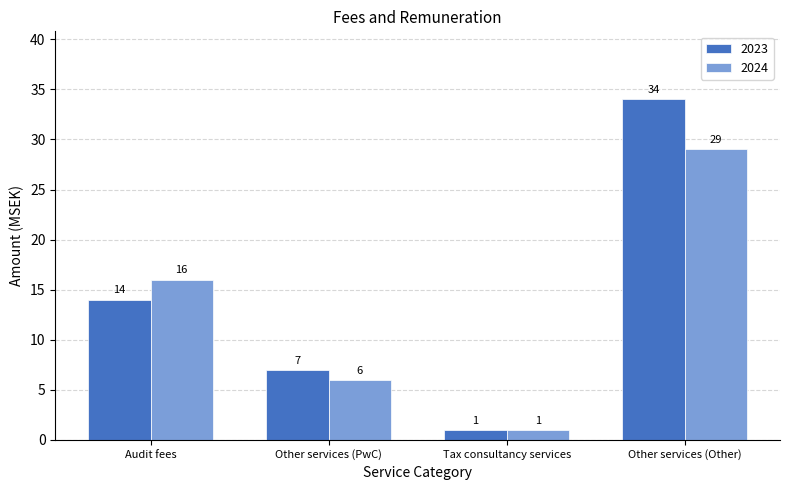

What is the label of the 4th bar from the right?

Audit fees